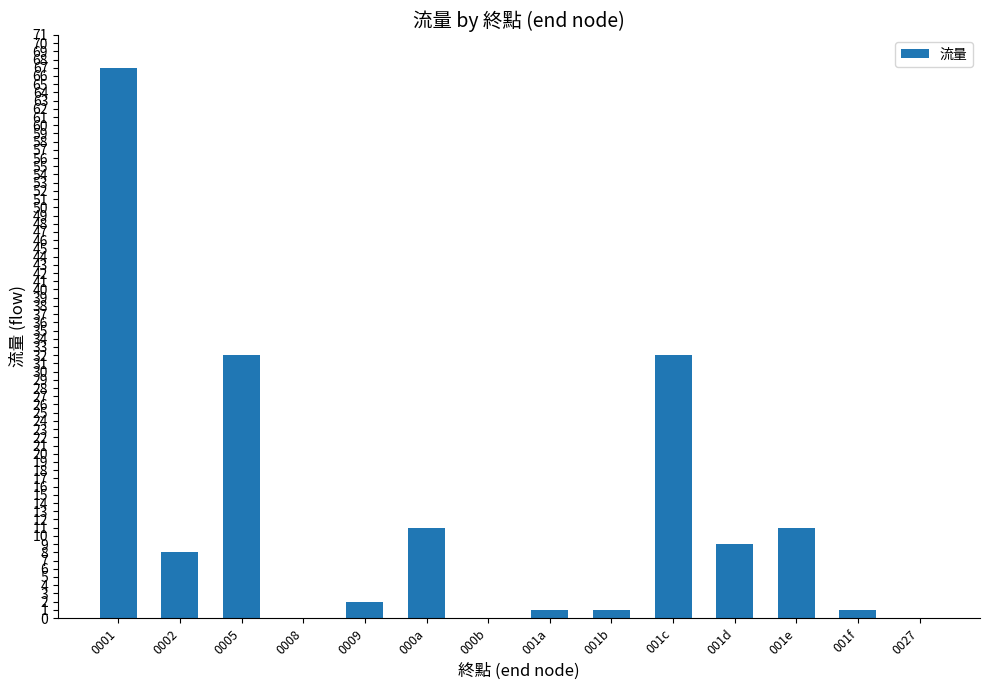

True or false: the data shows 6 at 001e.

False